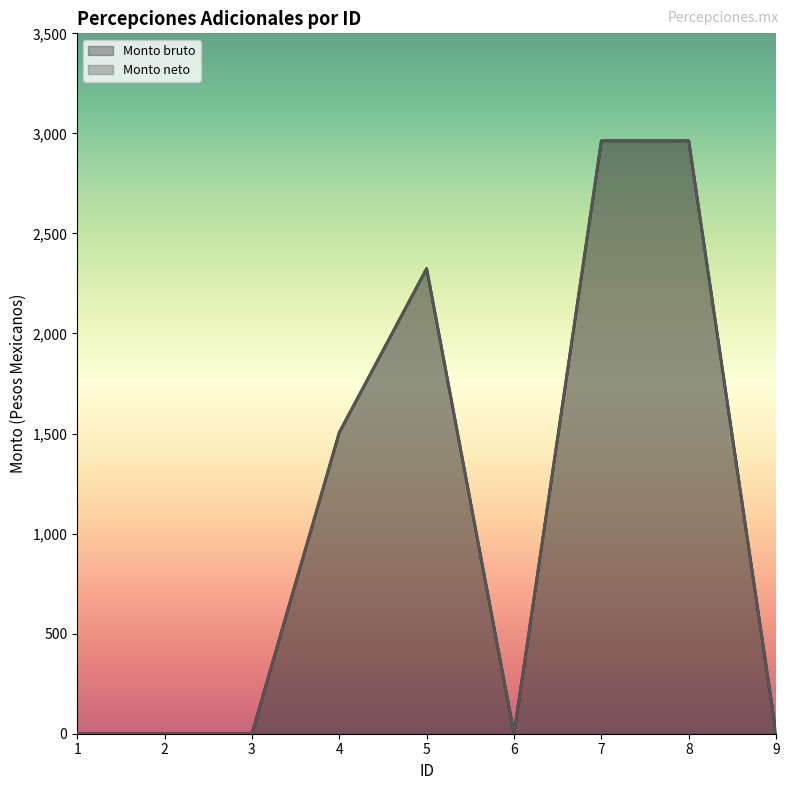

What is the sum of the Monto neto values at 8 and 2?

2962.8